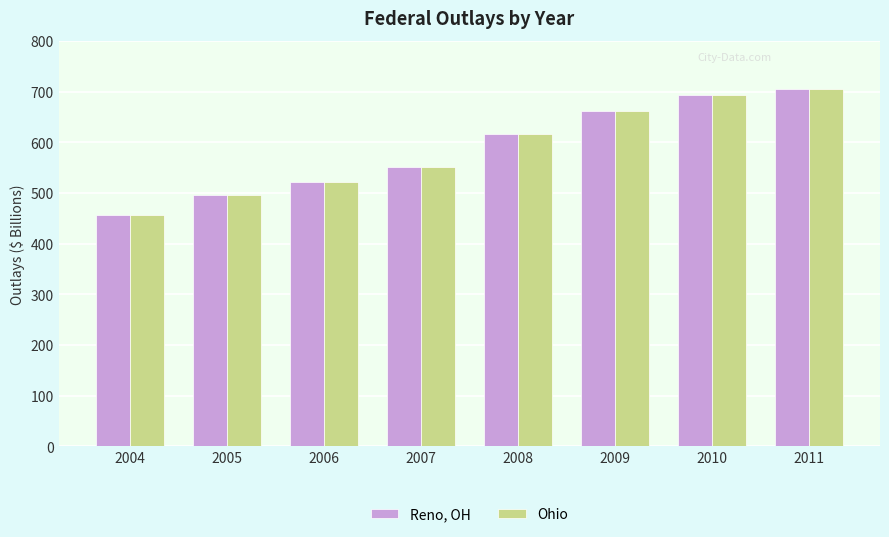

At which category does the chart reach its minimum across all series?

2004